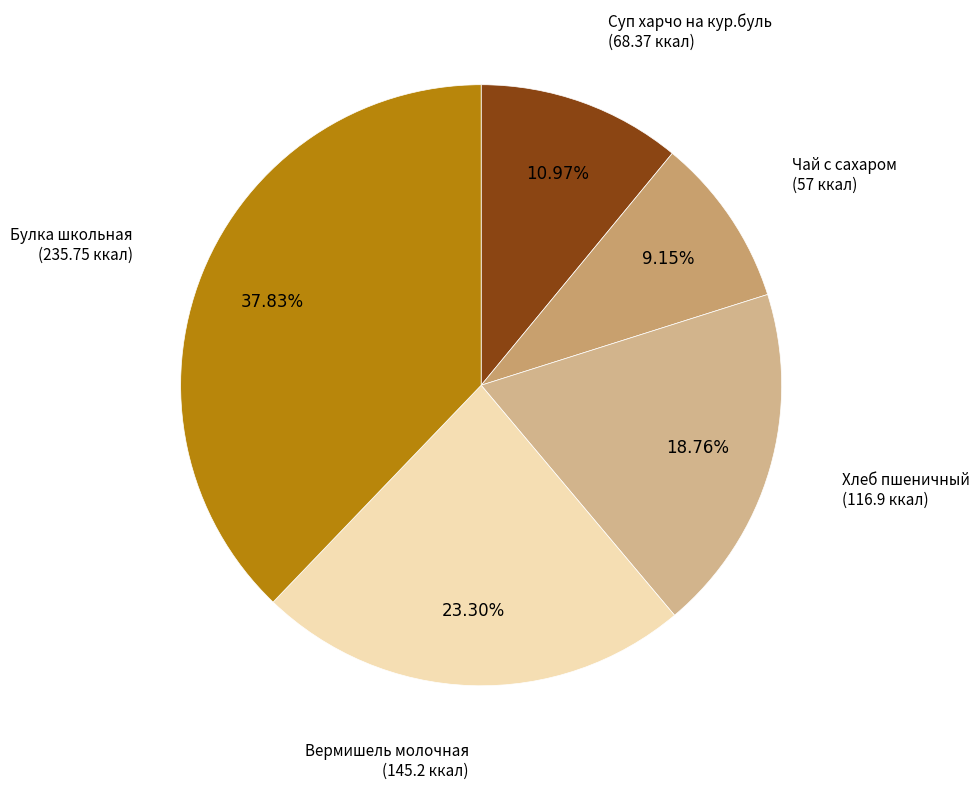

How many segments does this pie chart have?

5